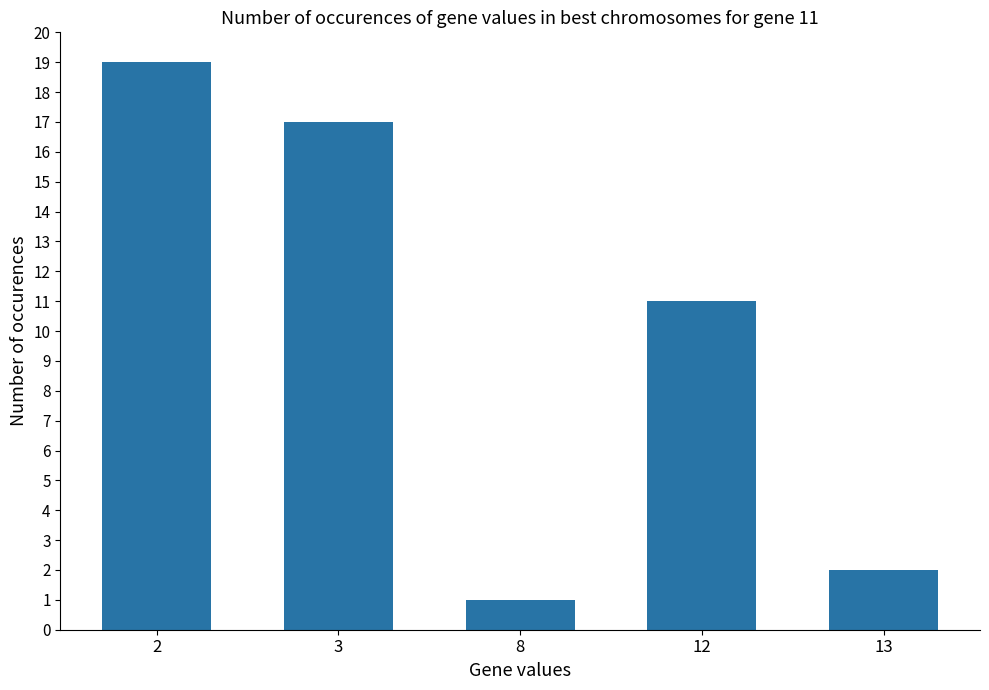

Rank the categories by value from highest to lowest.

2, 3, 12, 13, 8